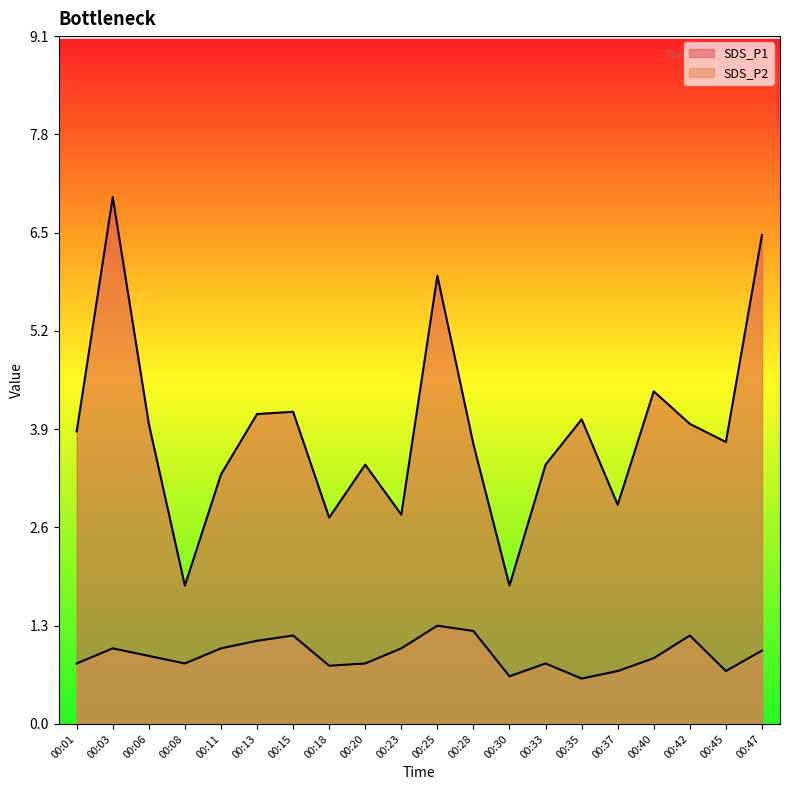

Which series has the largest total across all categories?

SDS_P1